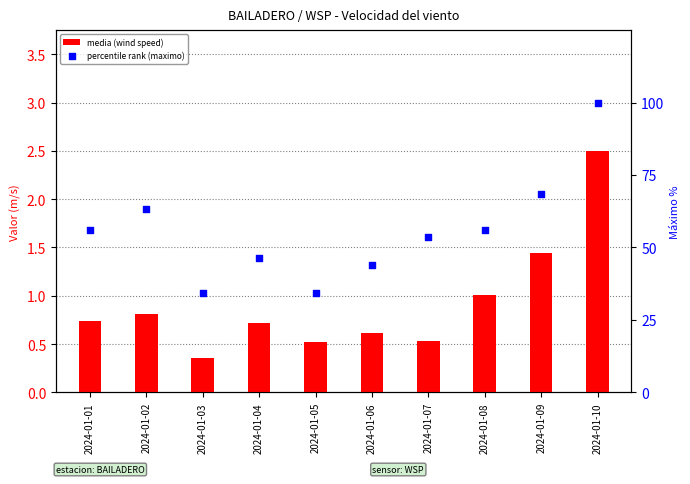

At how many categories does at least one series exceed 86?

1